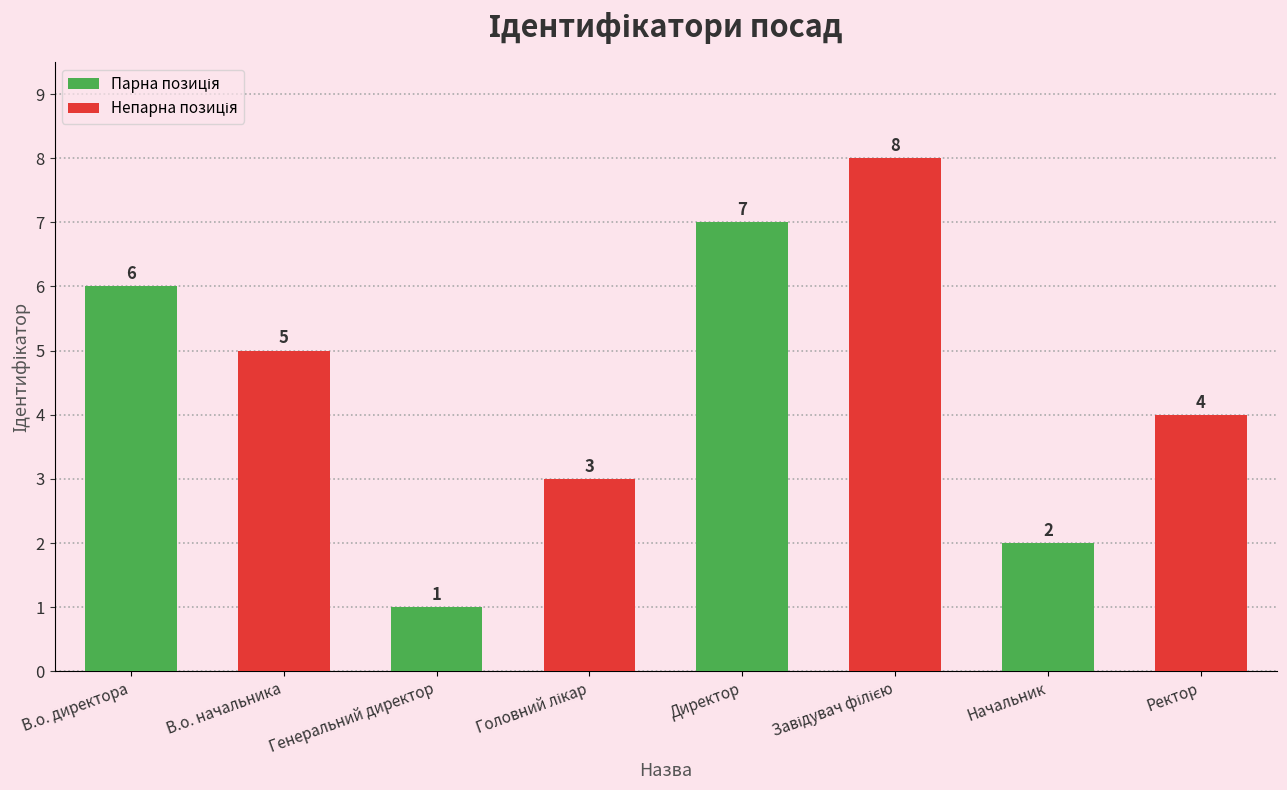

What is the sum of the values at В.о. начальника and Директор?

12